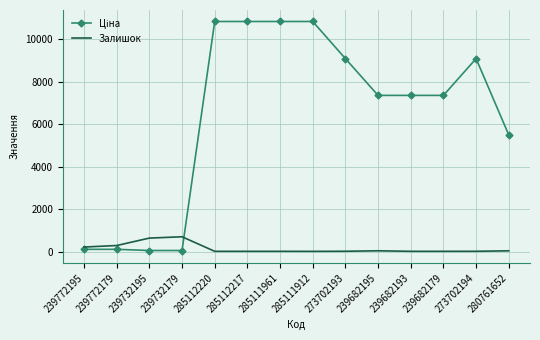

What is the spread (max minus min) of values at 239732195?

584.7